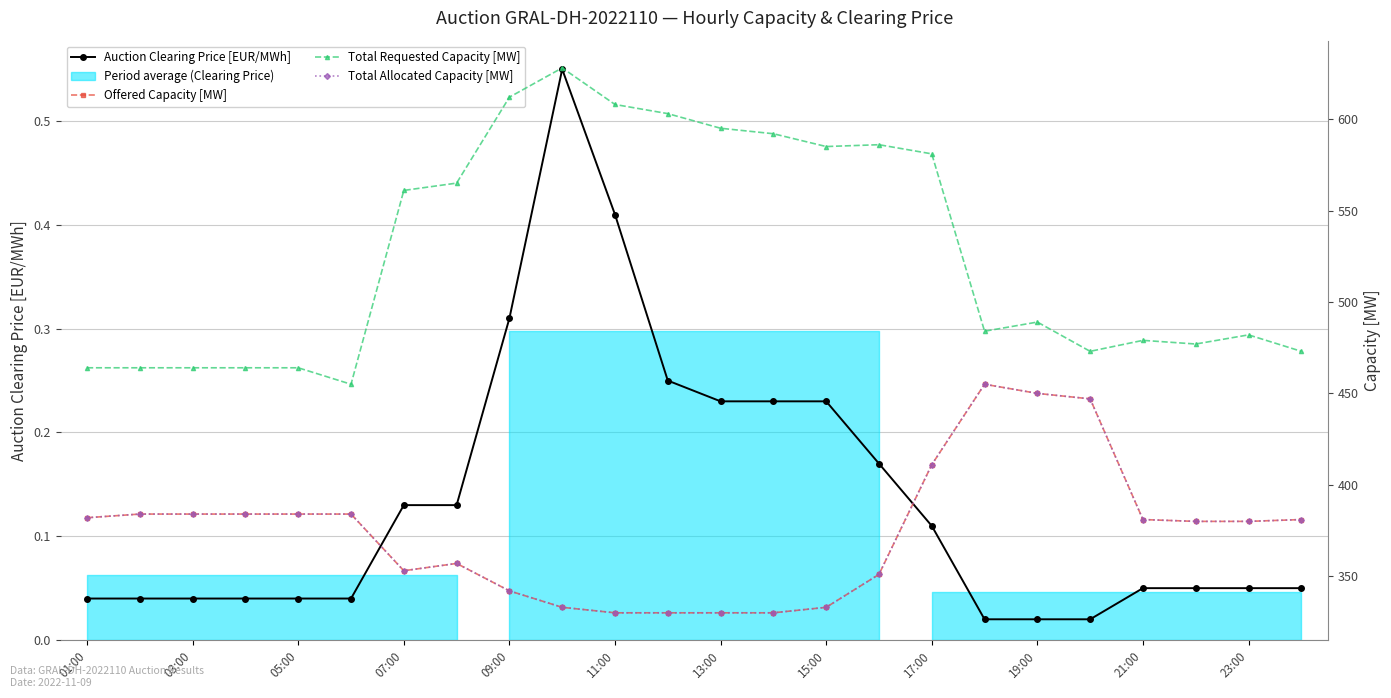

Reading left to right, transcribe all the data shown in this chart.

Auction Clearing Price [EUR/MWh]: 0.0	0.0	0.0	0.0	0.0	0.0	0.1	0.1	0.3	0.6	0.4	0.2	0.2	0.2	0.2	0.2	0.1	0.0	0.0	0.0	0.1	0.1	0.1	0.1
Offered Capacity [MW]: 382.0	384.0	384.0	384.0	384.0	384.0	353.0	357.0	342.0	333.0	330.0	330.0	330.0	330.0	333.0	351.0	411.0	455.0	450.0	447.0	381.0	380.0	380.0	381.0
Total Requested Capacity [MW]: 464.0	464.0	464.0	464.0	464.0	455.0	561.0	565.0	612.0	628.0	608.0	603.0	595.0	592.0	585.0	586.0	581.0	484.0	489.0	473.0	479.0	477.0	482.0	473.0
Total Allocated Capacity [MW]: 382.0	384.0	384.0	384.0	384.0	384.0	353.0	357.0	342.0	333.0	330.0	330.0	330.0	330.0	333.0	351.0	411.0	455.0	450.0	447.0	381.0	380.0	380.0	381.0